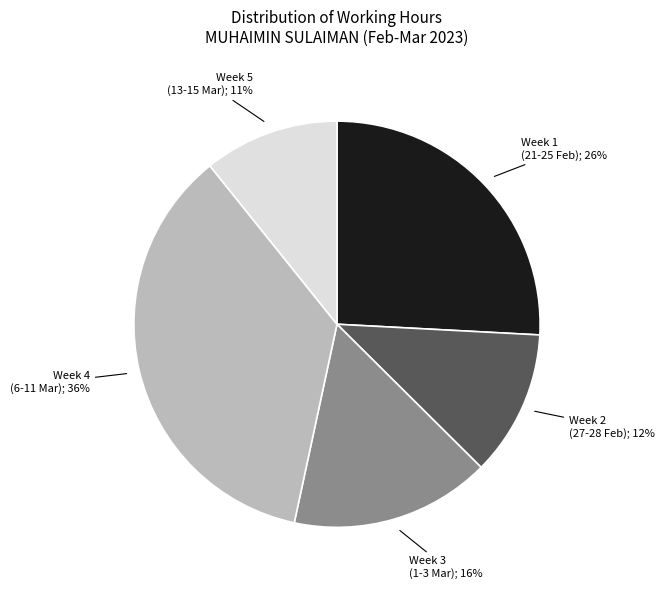

Is there any slice that represents more than half of the pie?

No